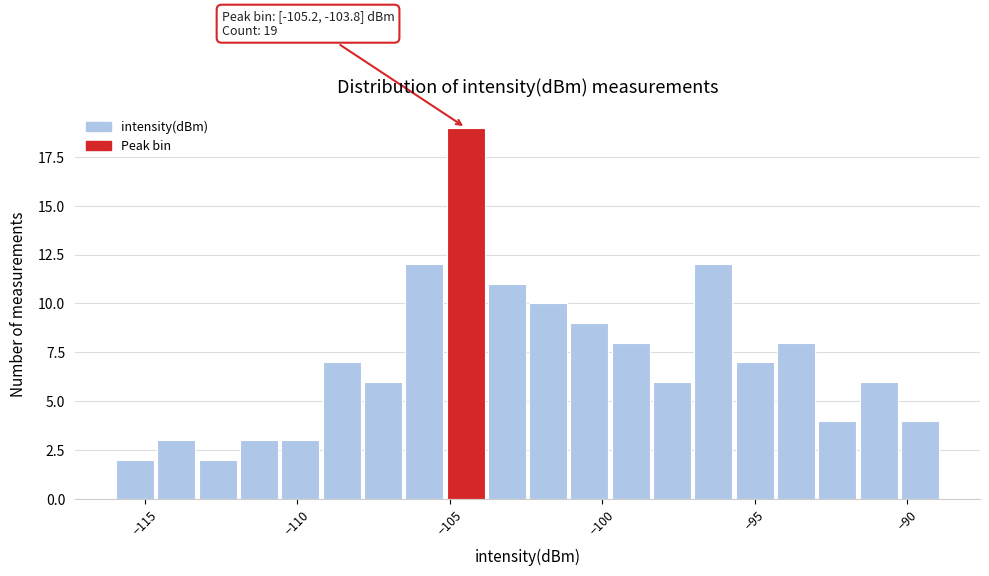

Around what value on the x-axis is the tallest bar? Give the approximate position of its centre, as read against the axis.

-104.5